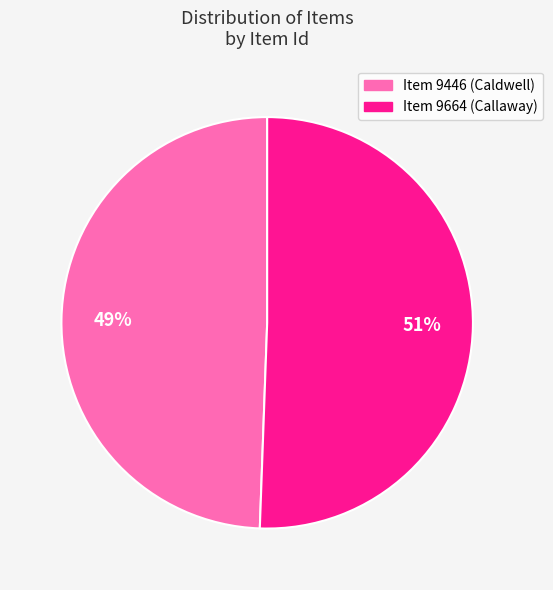

To the nearest percent, what portion does Item 9664 (Callaway) represent?

51%